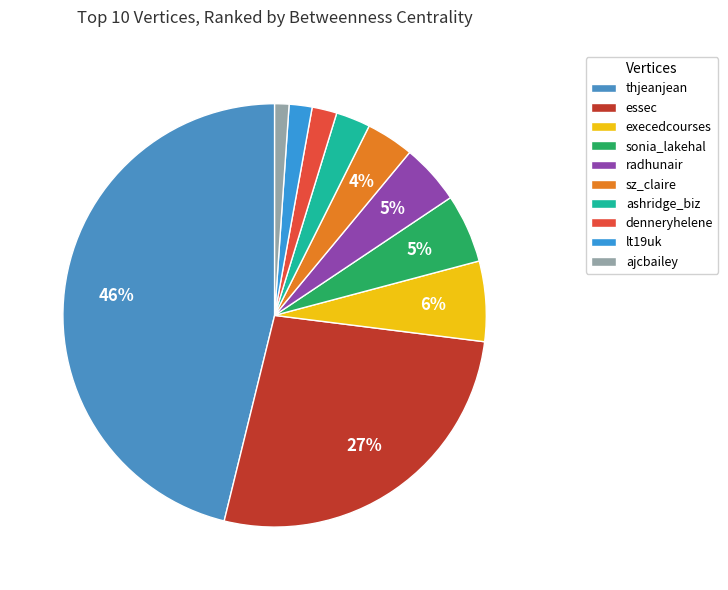

Combined, what portion of the pie is thjeanjean and radhunair?

50.8%